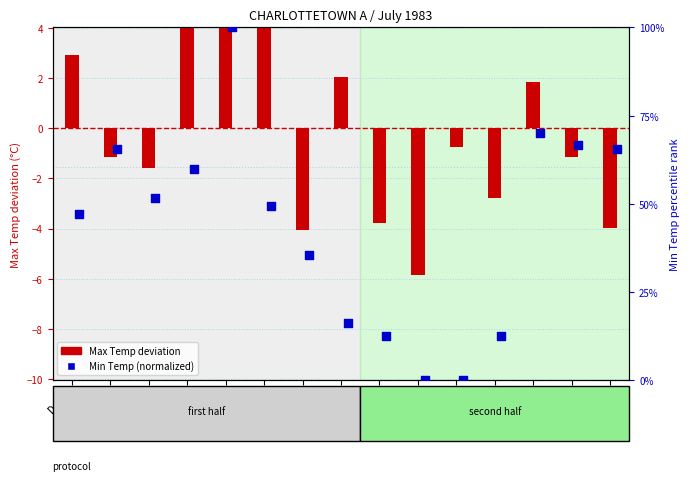

At which category is the sum across all series the highest?

Day 5